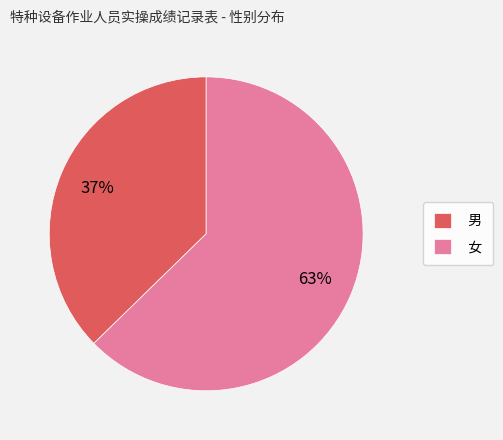

What is the largest slice in the pie chart?

女